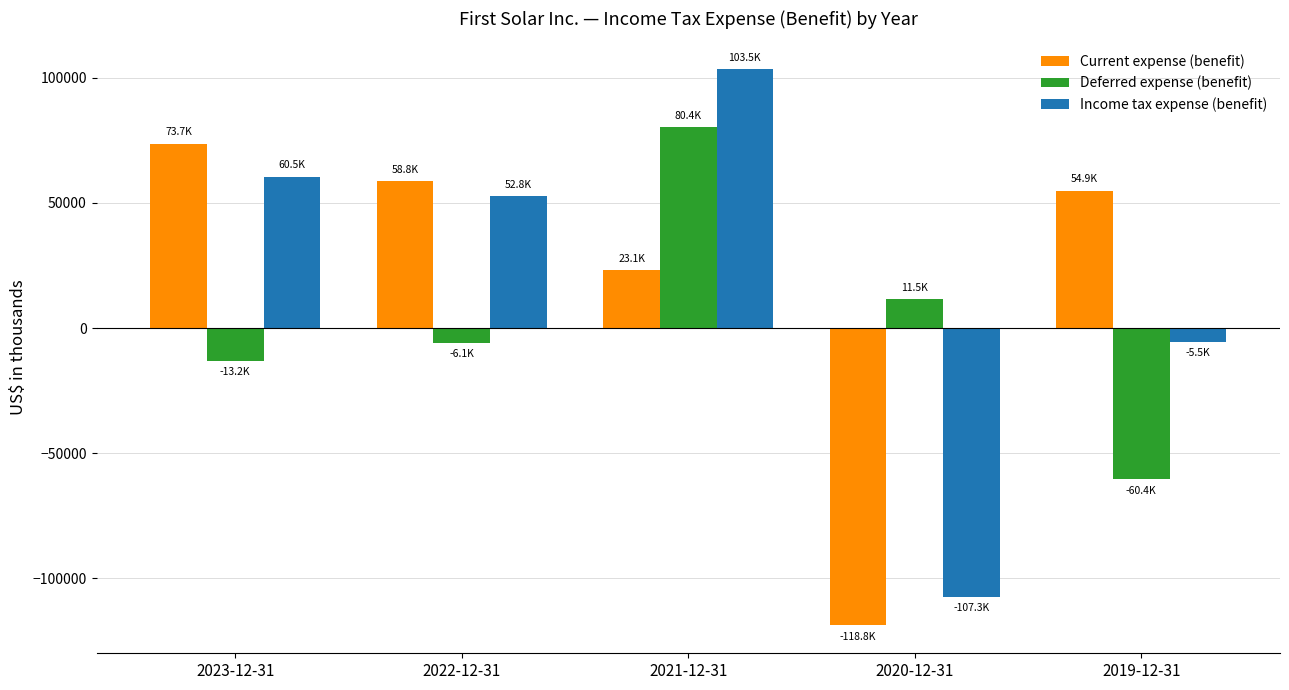

How many data points in Income tax expense (benefit) are less than 52764?

2